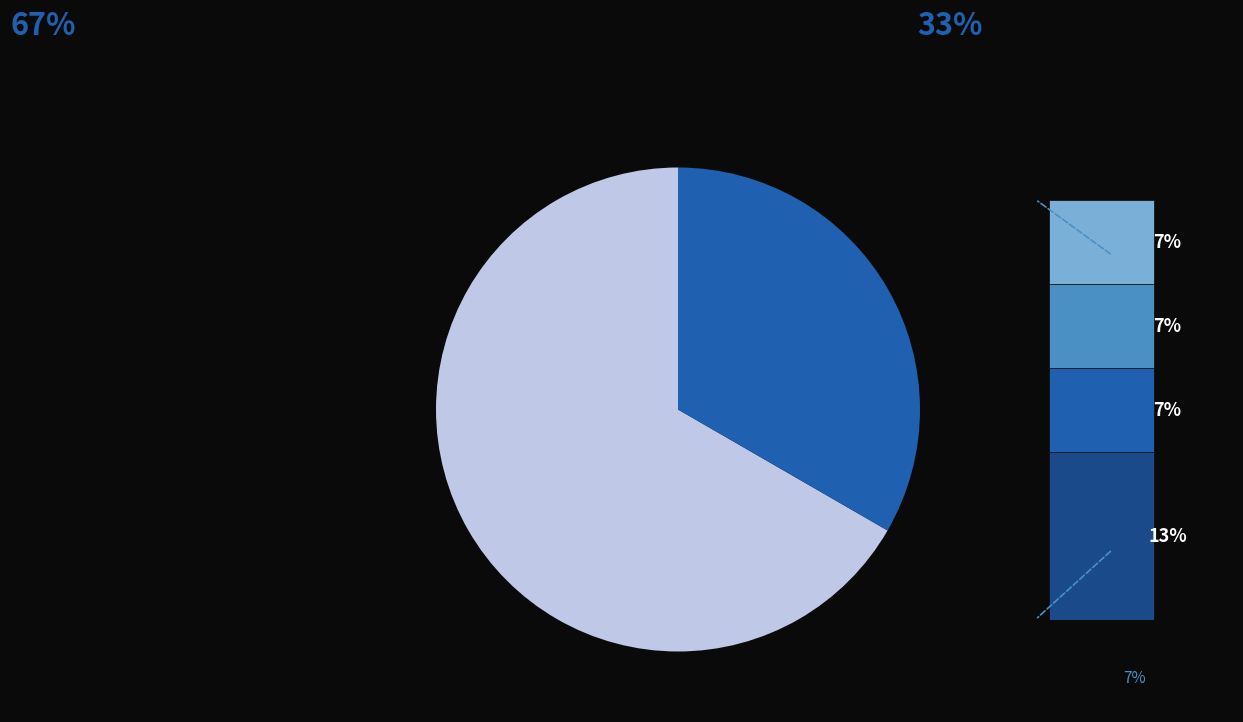

To the nearest percent, what portion does Máchovo jezero represent?

67%